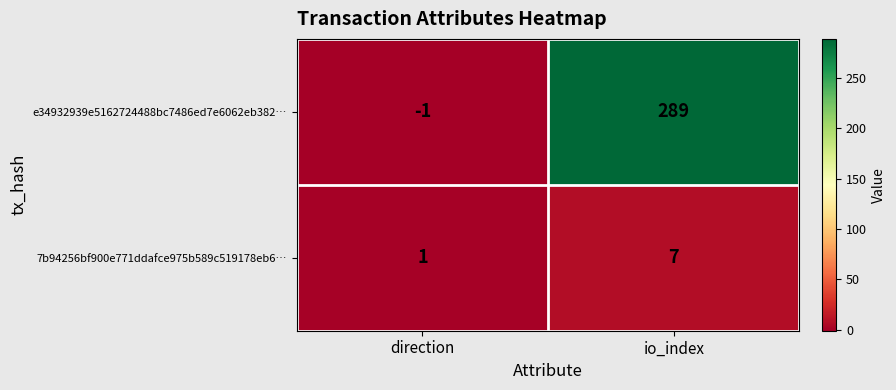

Rank the series at direction from highest to lowest value.

7b94256bf900e771ddafce975b589c519178eb6…, e34932939e5162724488bc7486ed7e6062eb382…